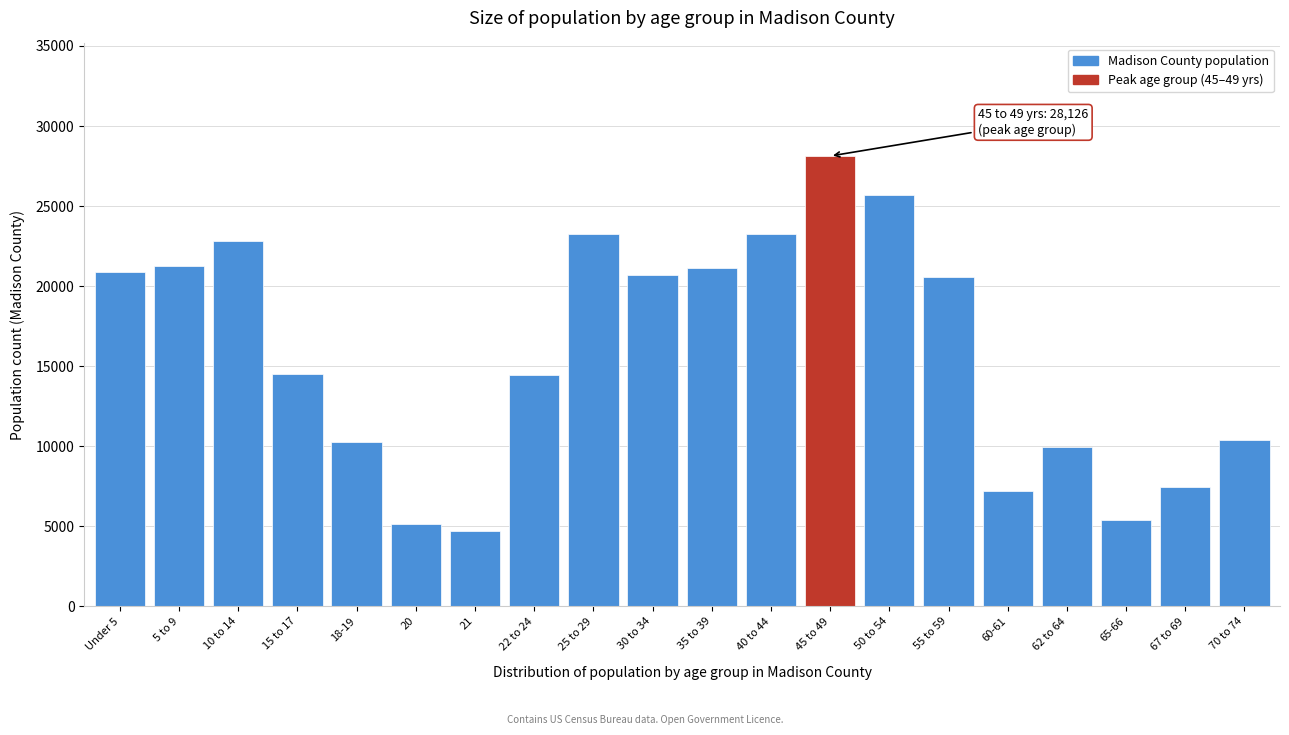

What is the value of the 13th bar from the left?

28126